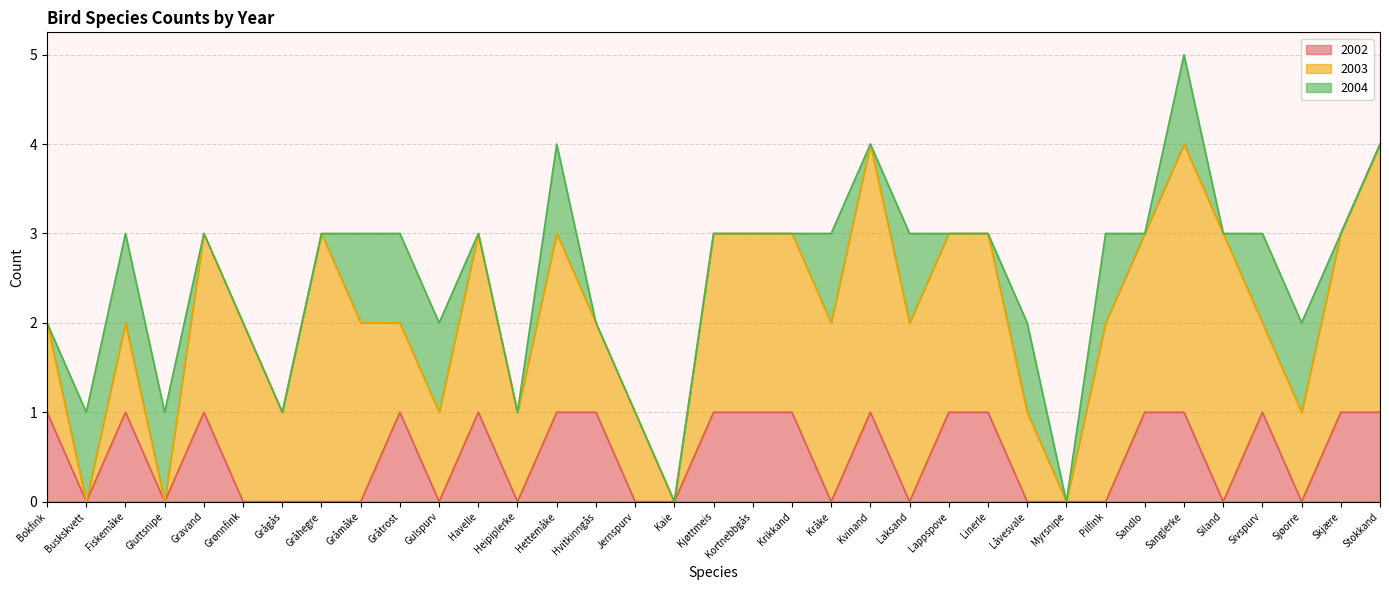

How many positive values does the 2003 series have?

31